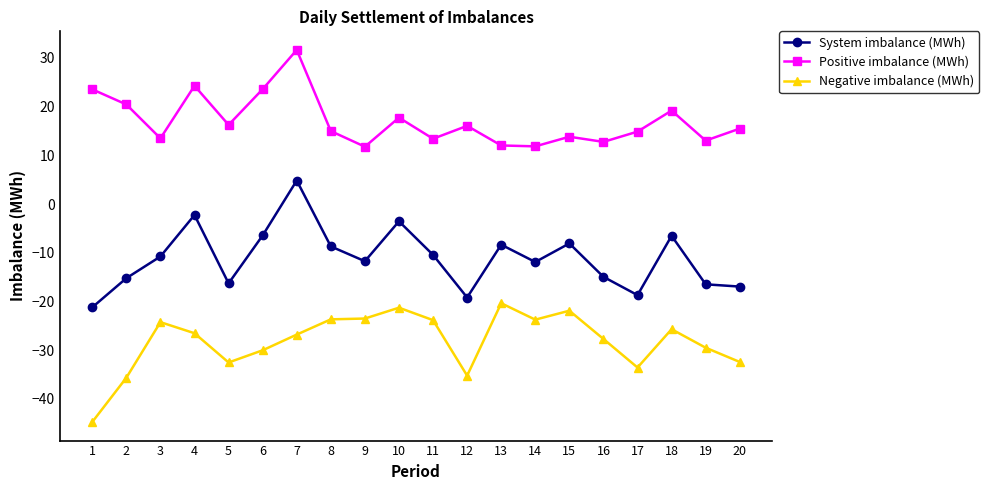

Rank the series by their average value, from highest to lowest.

Positive imbalance (MWh), System imbalance (MWh), Negative imbalance (MWh)